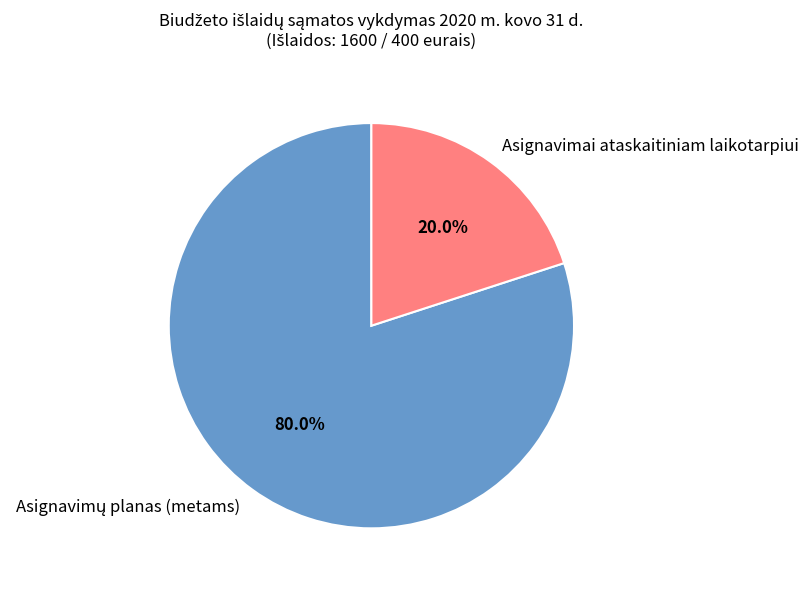

To the nearest percent, what portion does Asignavimai ataskaitiniam laikotarpiui represent?

20%